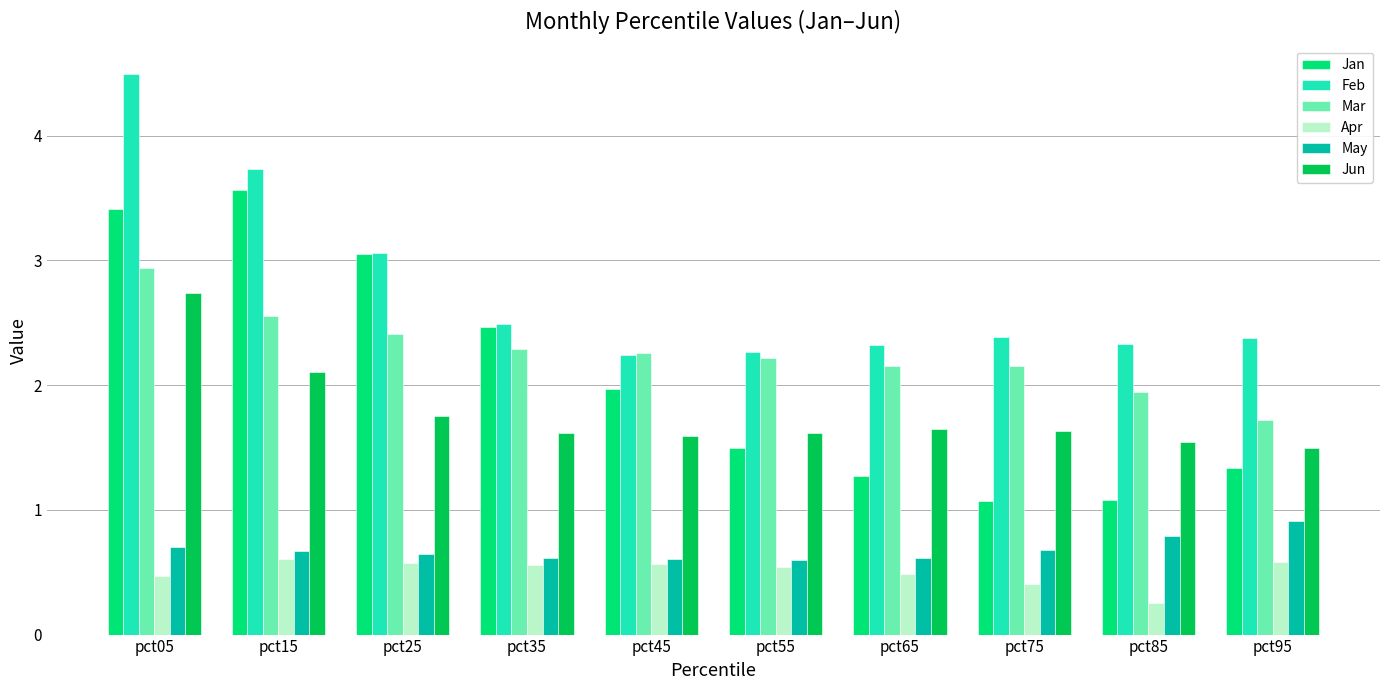

At how many categories does at least one series exceed 1?

10